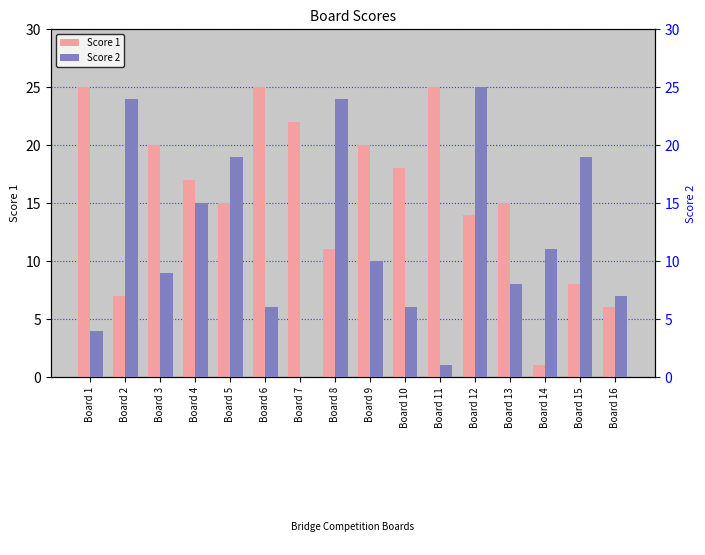

Is the value of Score 2 at Board 4 greater than the value of Score 1 at Board 13?

No